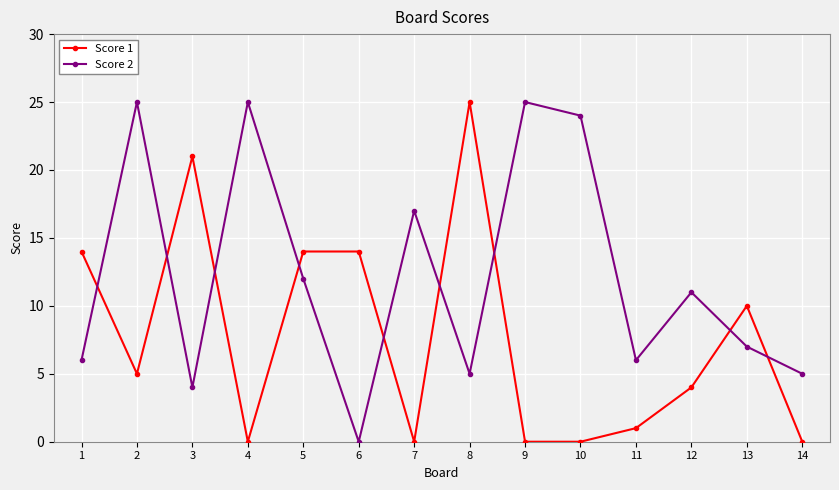

At which category does Score 2 reach its first local peak?

2